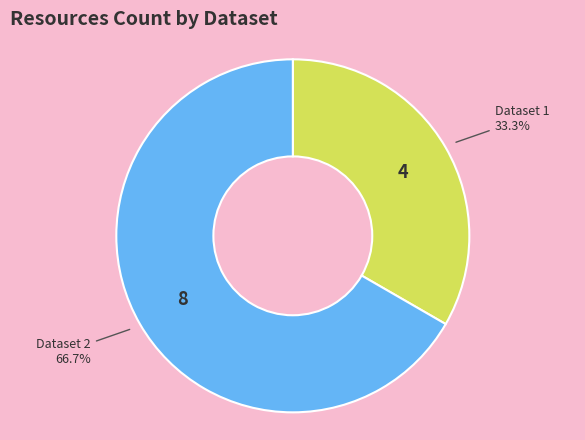

Is there any slice that represents more than half of the pie?

Yes